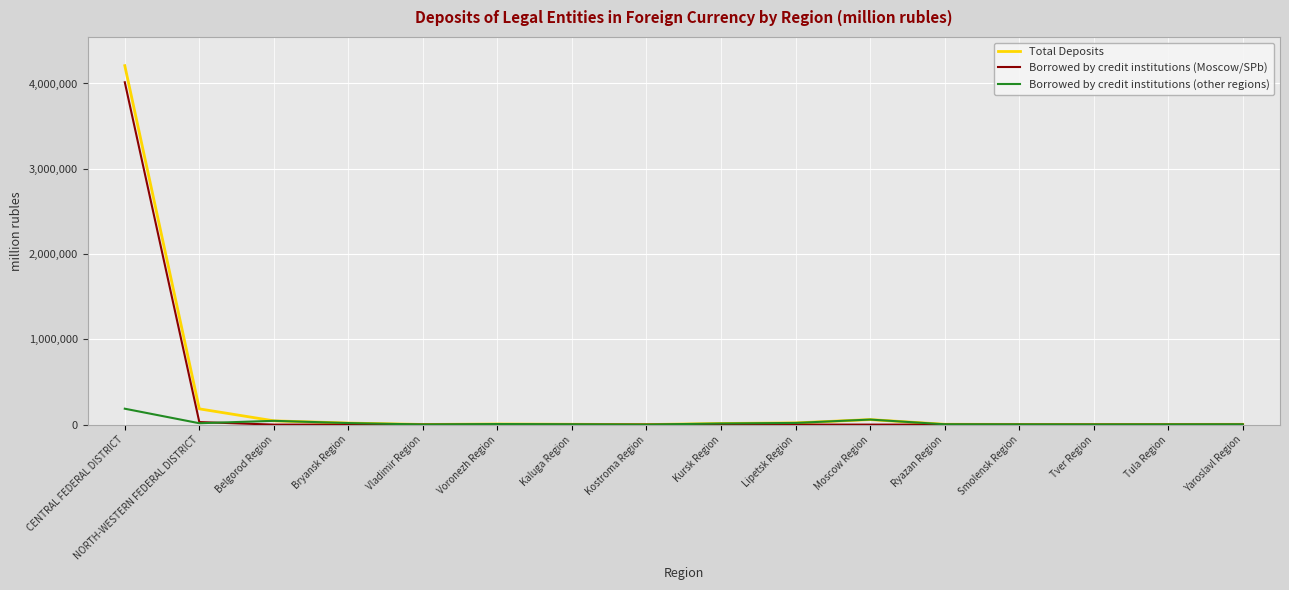

What is the difference between the maximum and second lowest values in the Borrowed by credit institutions (other regions) series?

184918